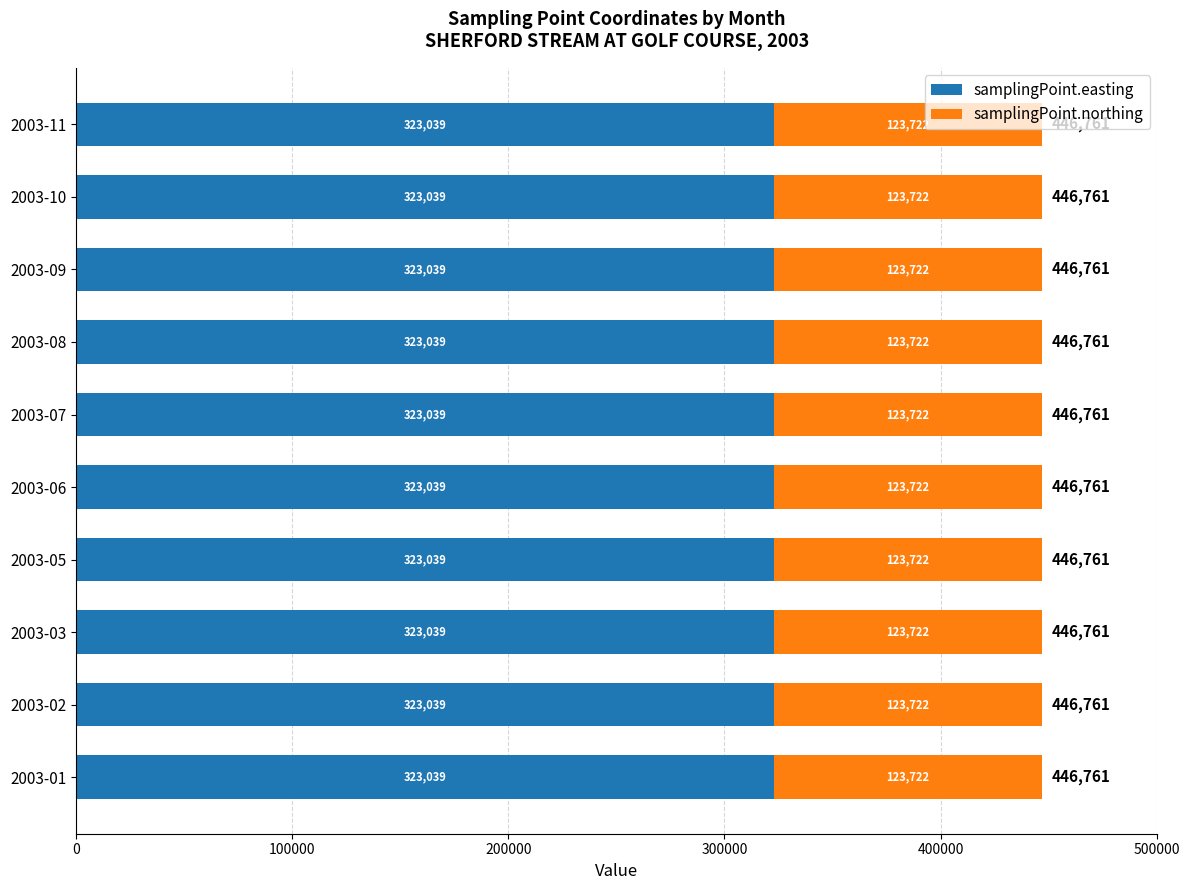

What is the sum of all samplingPoint.easting values?

3230390